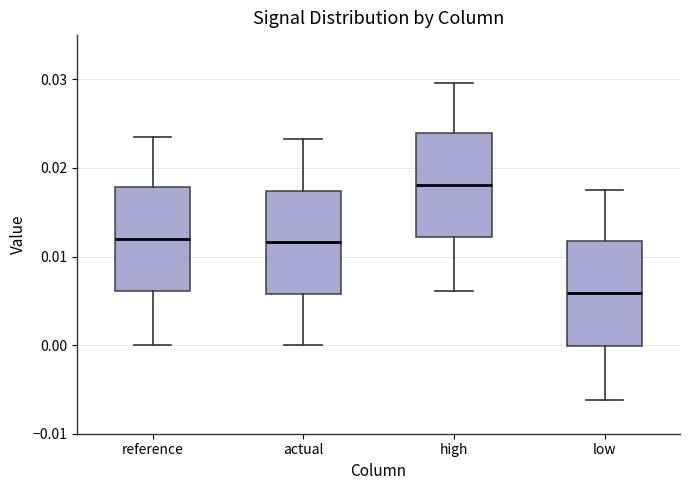

Where does the upper whisker of the box for low end on the y-axis? The values are not printed on the chart, so give them approximately, as read against the axis.

0.017